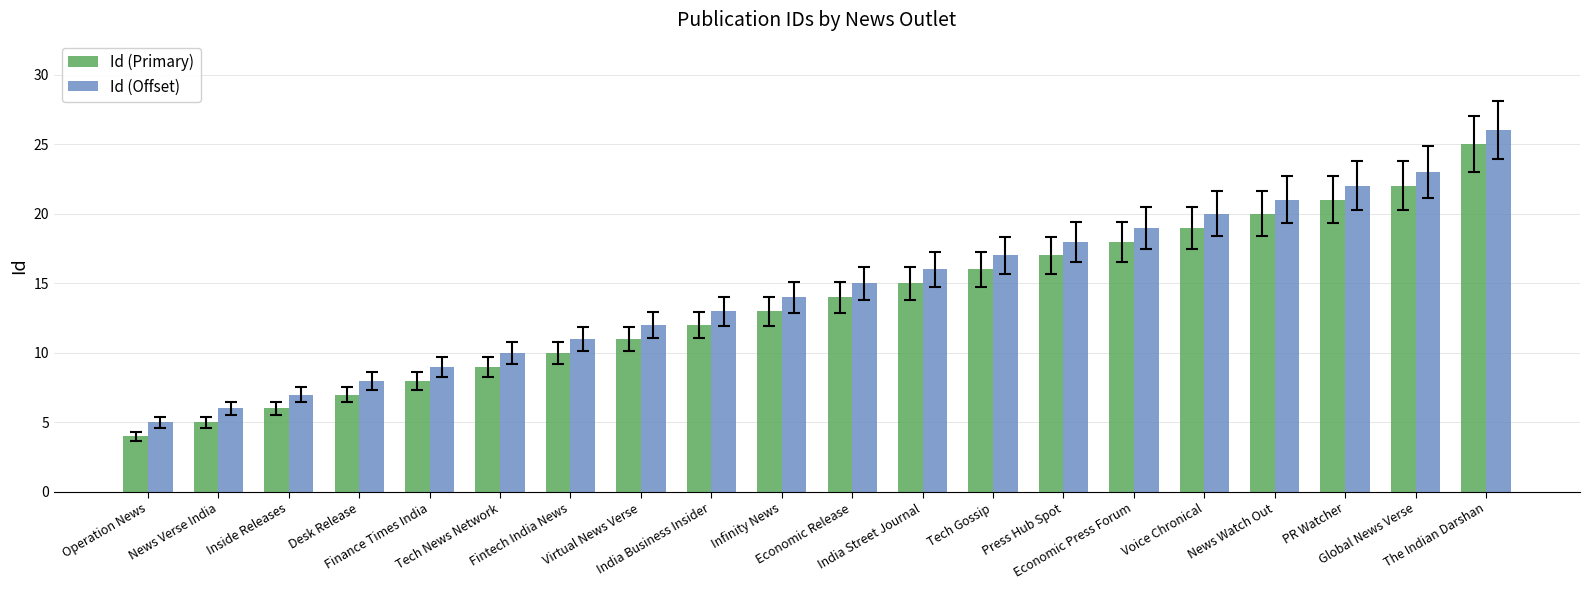

Rank the series by their average value, from highest to lowest.

Id (Offset), Id (Primary)